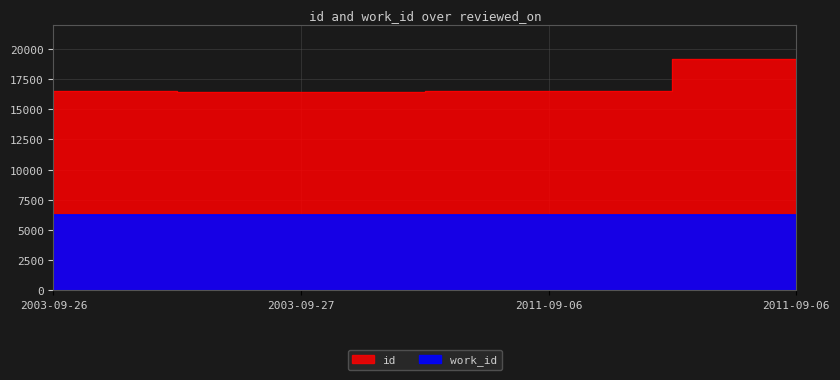

Reading left to right, transcribe all the data shown in this chart.

id: 16487	16447	16490	19134
work_id: 6217	6207	6217	6217